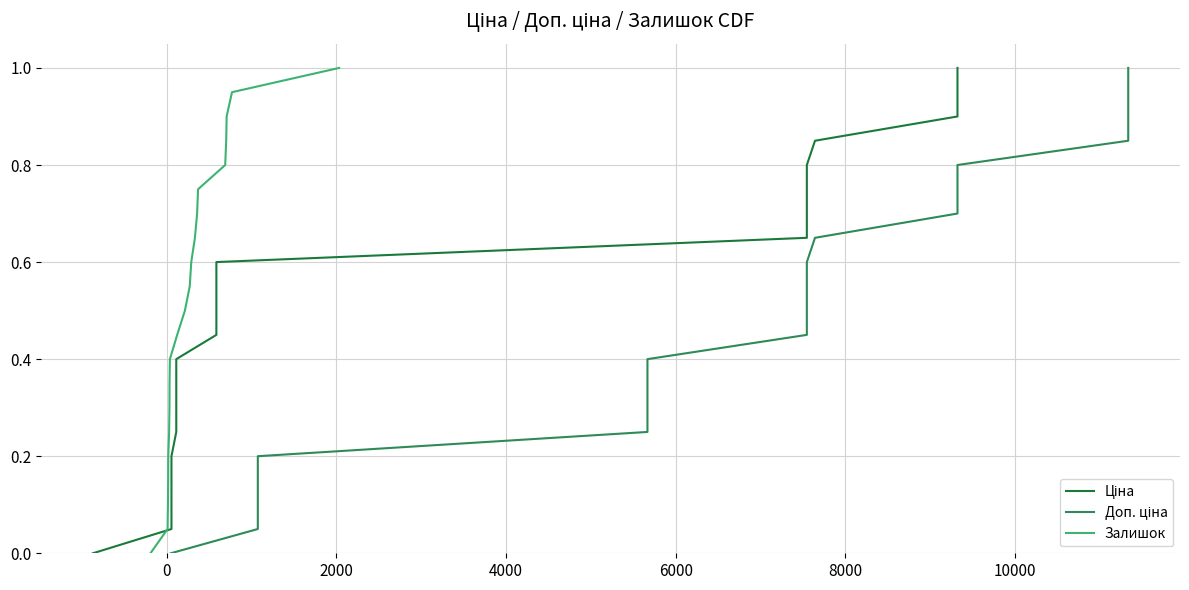

True or false: Доп. ціна has a value of -0.7 at −2000.

False